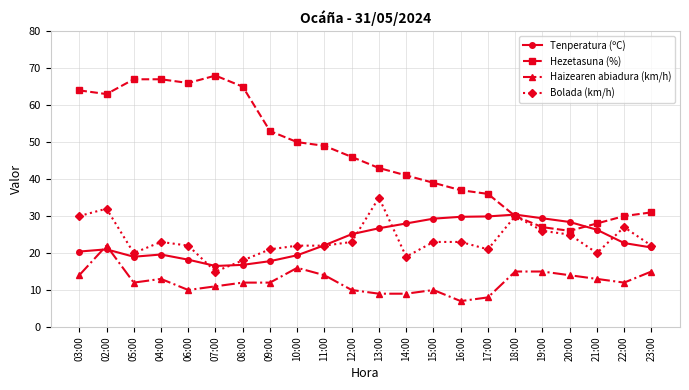

What is the difference between the maximum and minimum values in the Haizearen abiadura (km/h) series?

15.0